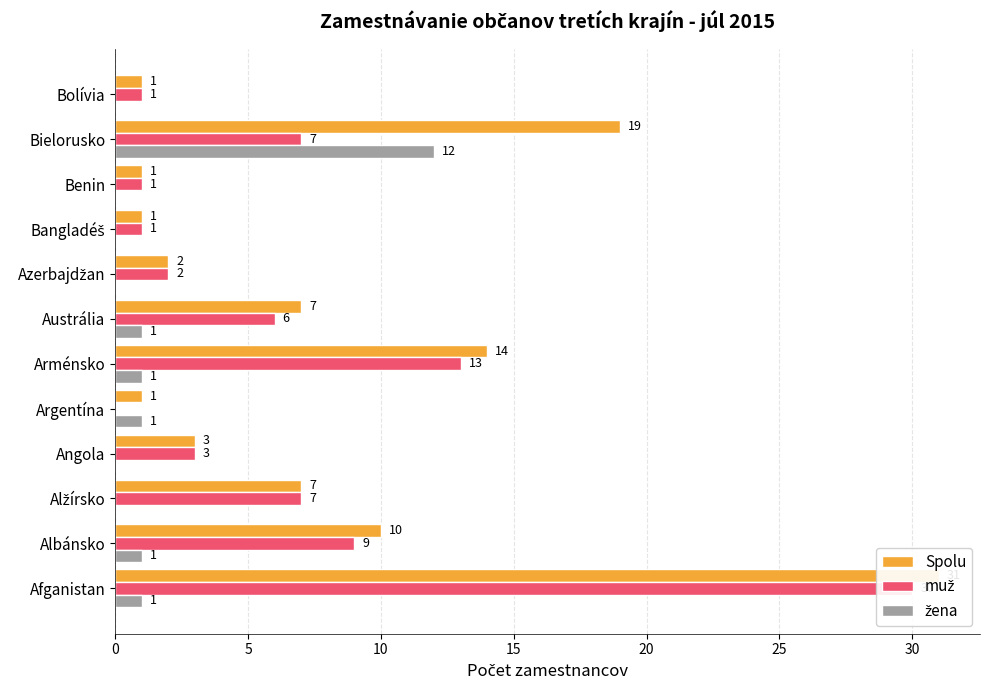

What is the difference between the maximum and second lowest values in the muž series?

29